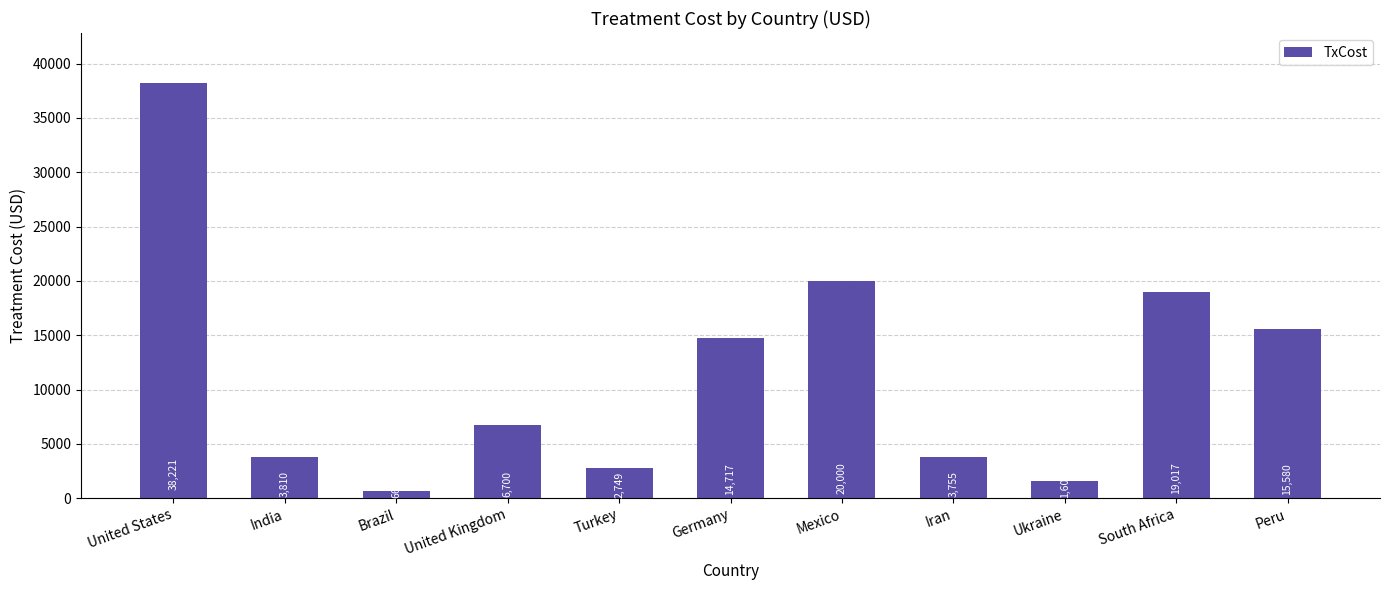

What is the sum of all values?

126815.9